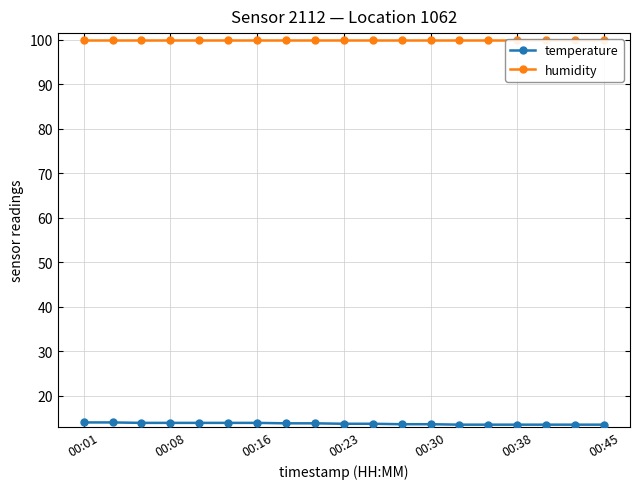

Is it true that temperature equals 6.5 at 00:38?

False